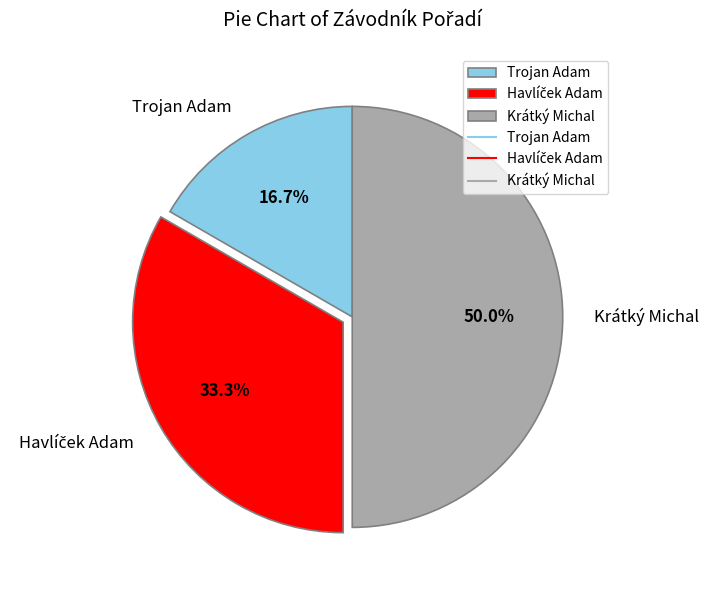

Approximately how many times larger is the value at Krátký Michal compared to Trojan Adam?

3.0